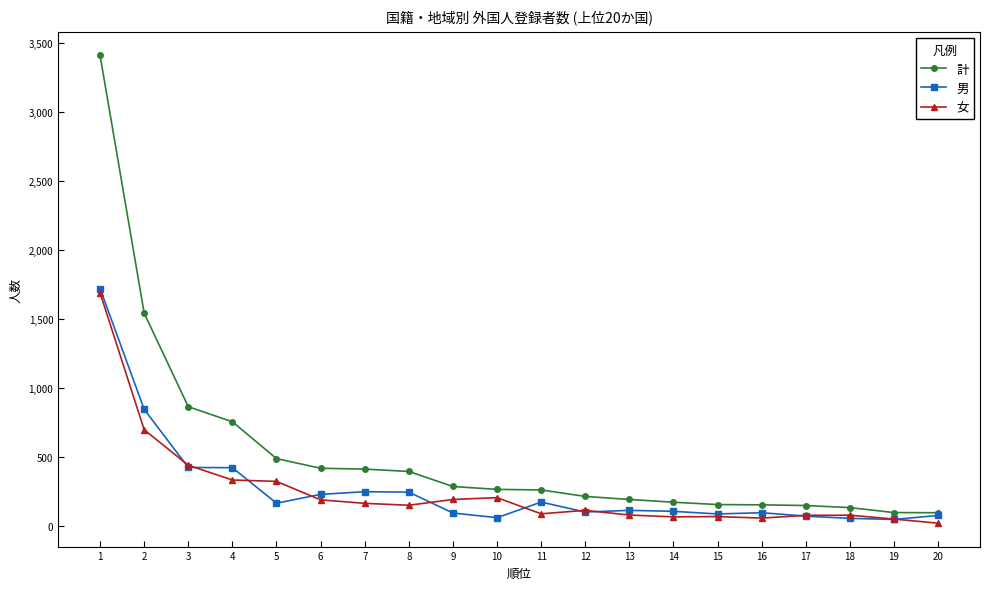

How many values in the 男 series are below 113?

10